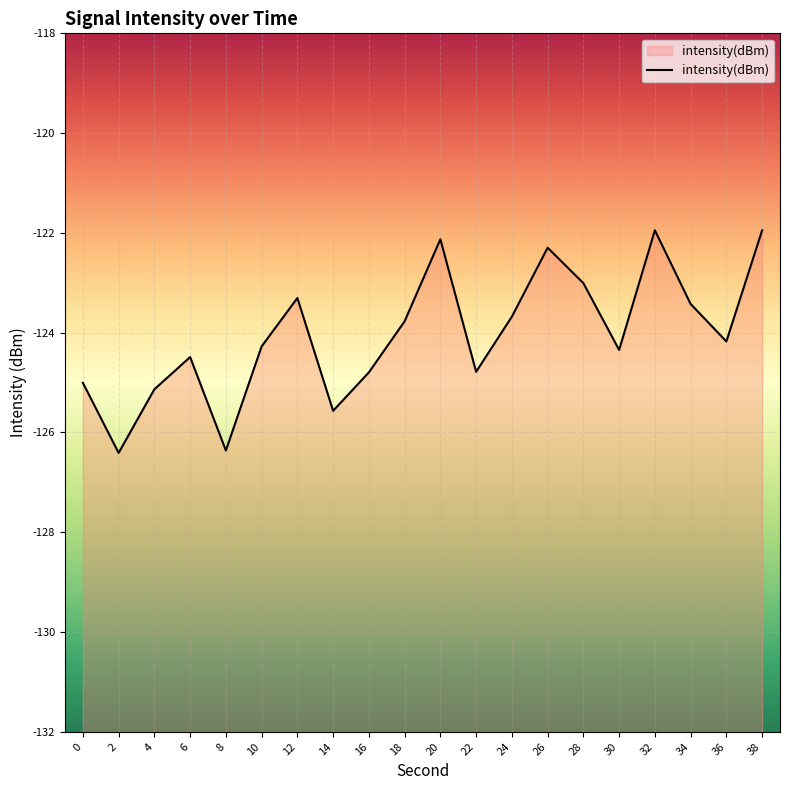

What is the smallest value displayed?

-126.4